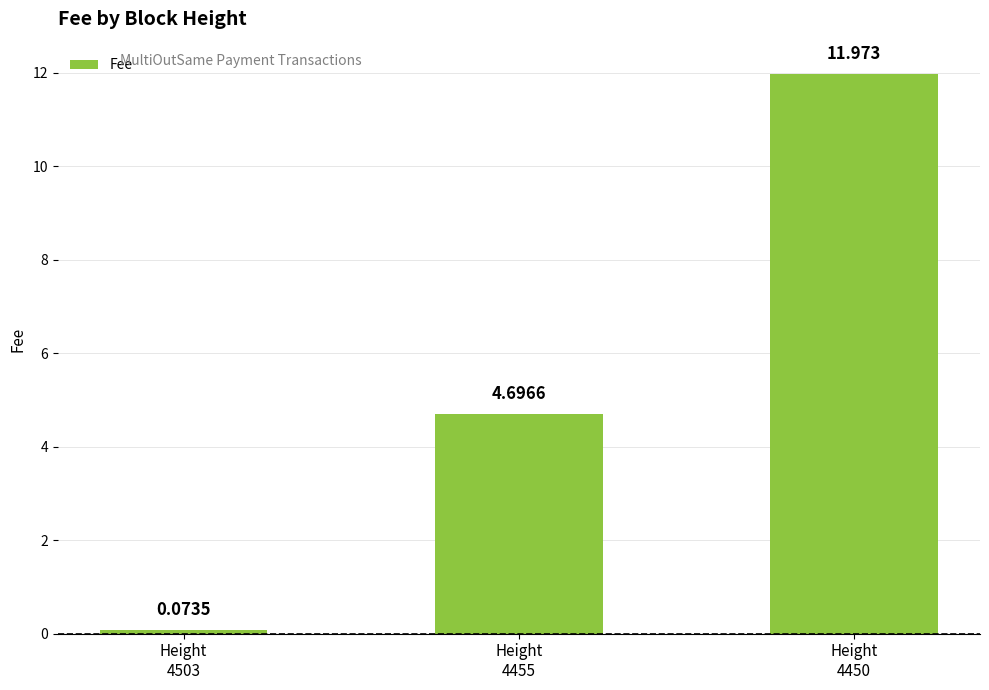

What is the sum of all values?

16.7